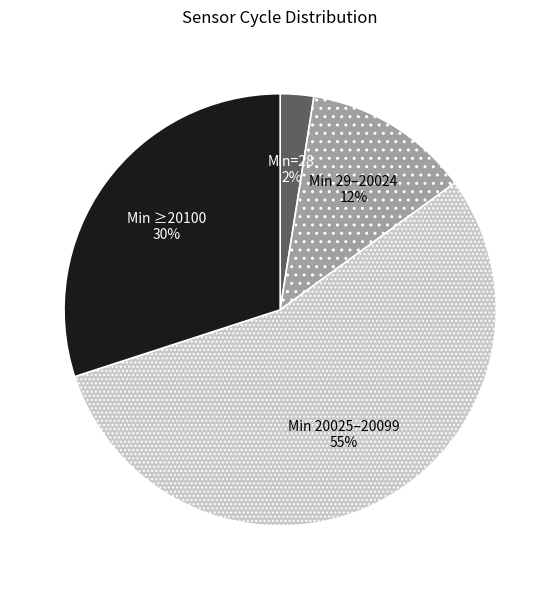

How many segments does this pie chart have?

4